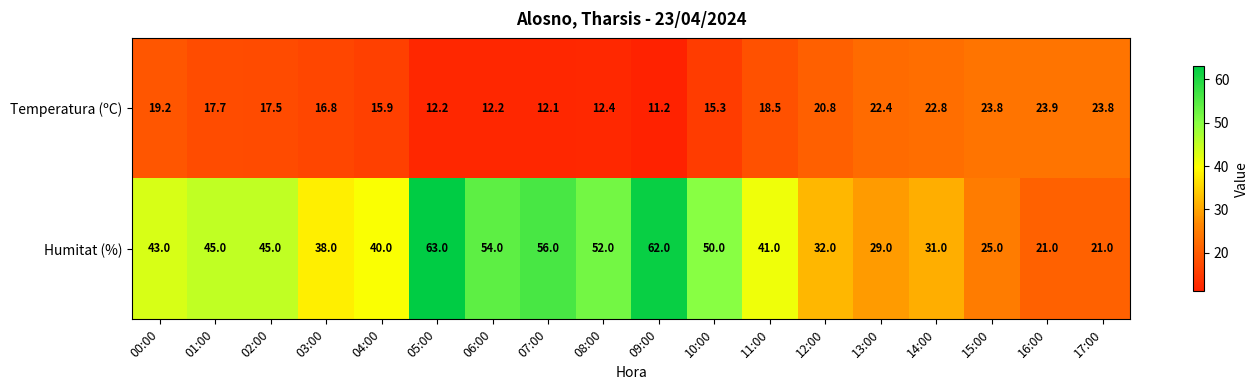

At how many categories does at least one series exceed 34?

12